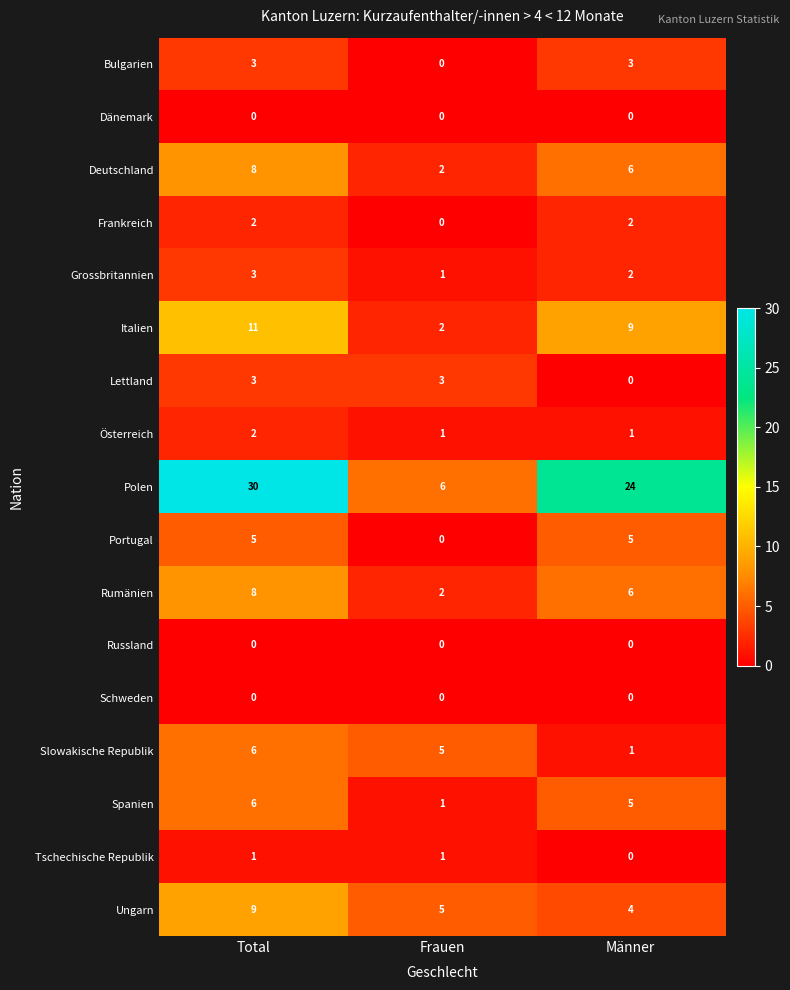

Which category has the highest value across all series?

Total